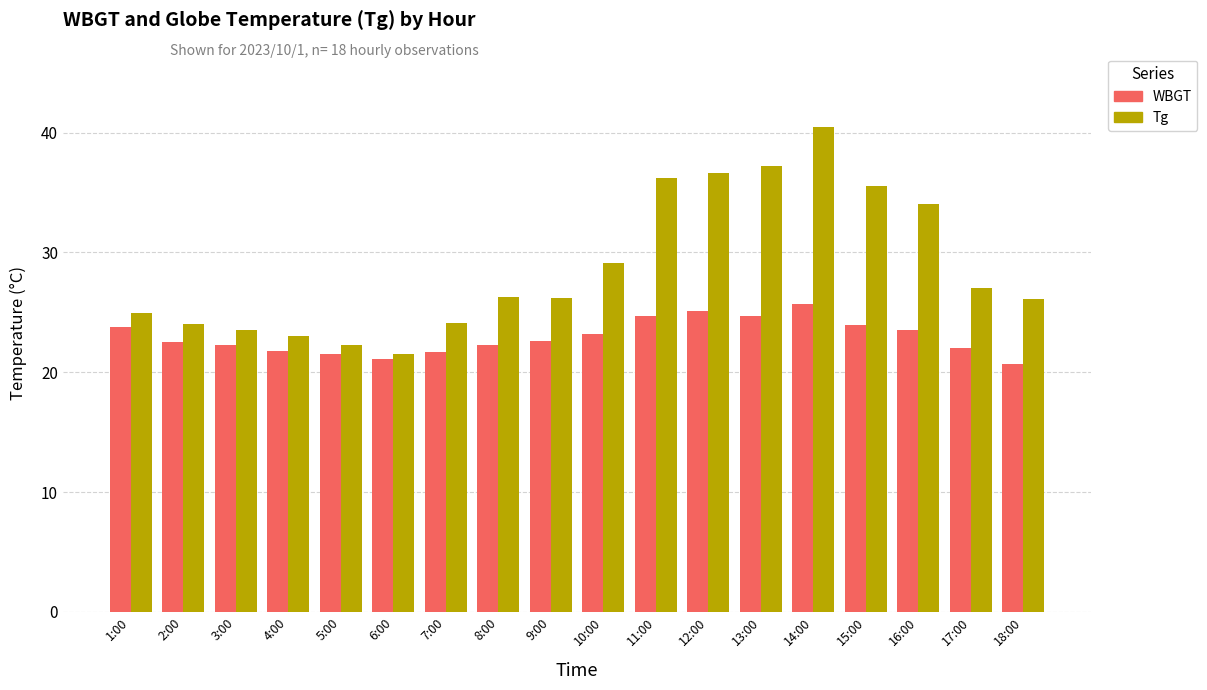

How many data points does each series have?

18